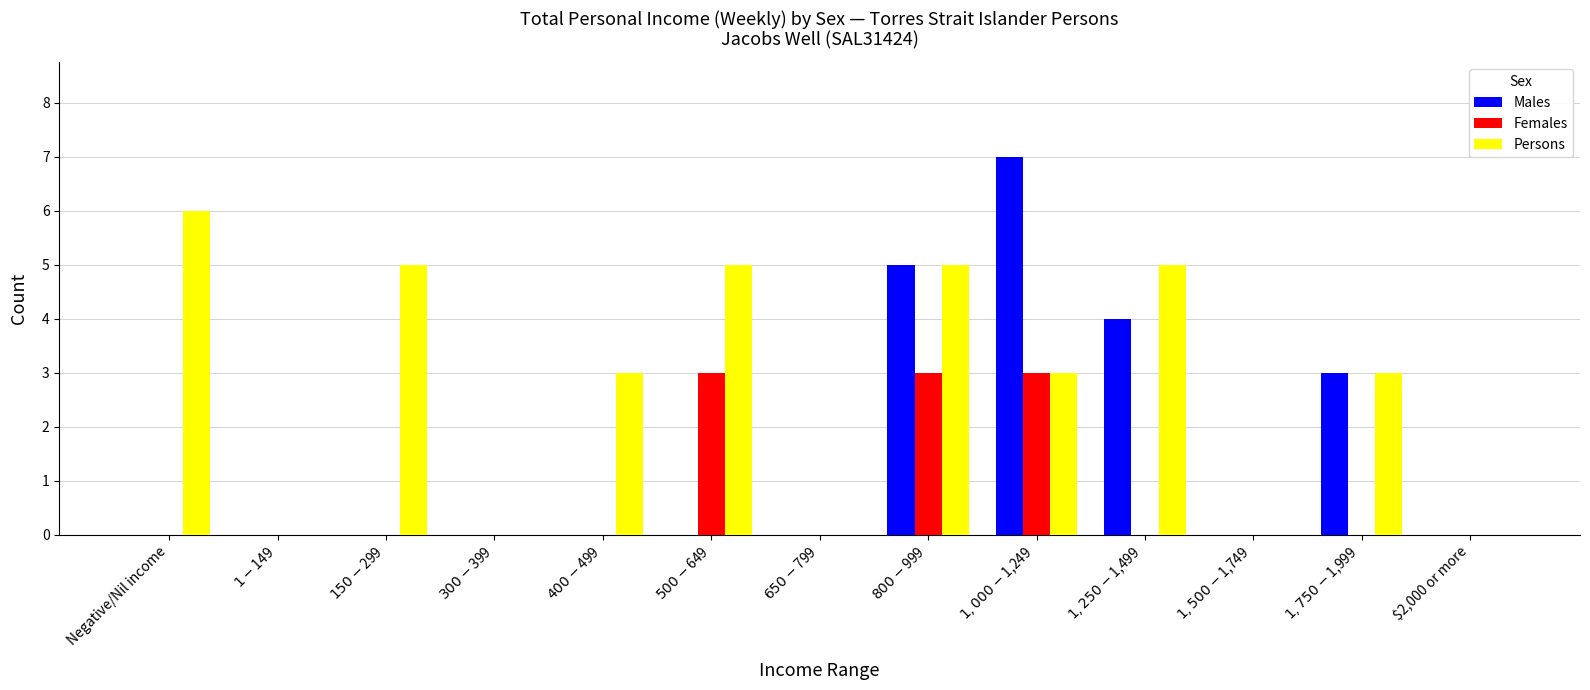

How many series are shown in this chart?

3